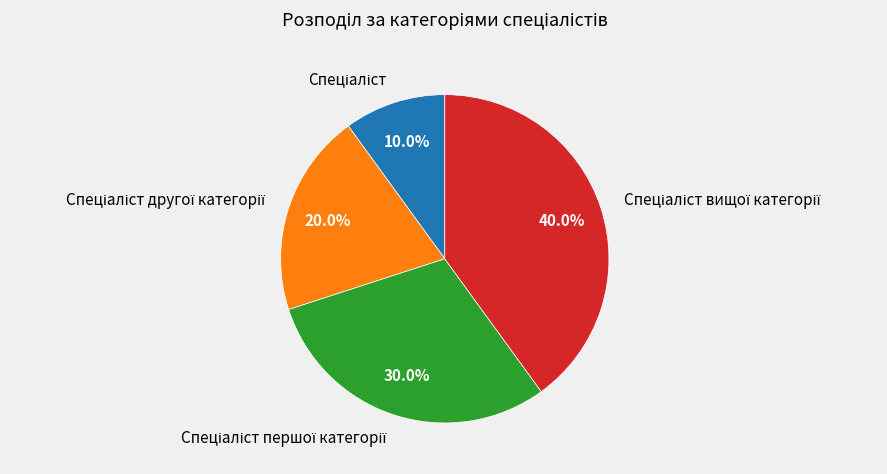

Is there any slice that represents more than half of the pie?

No